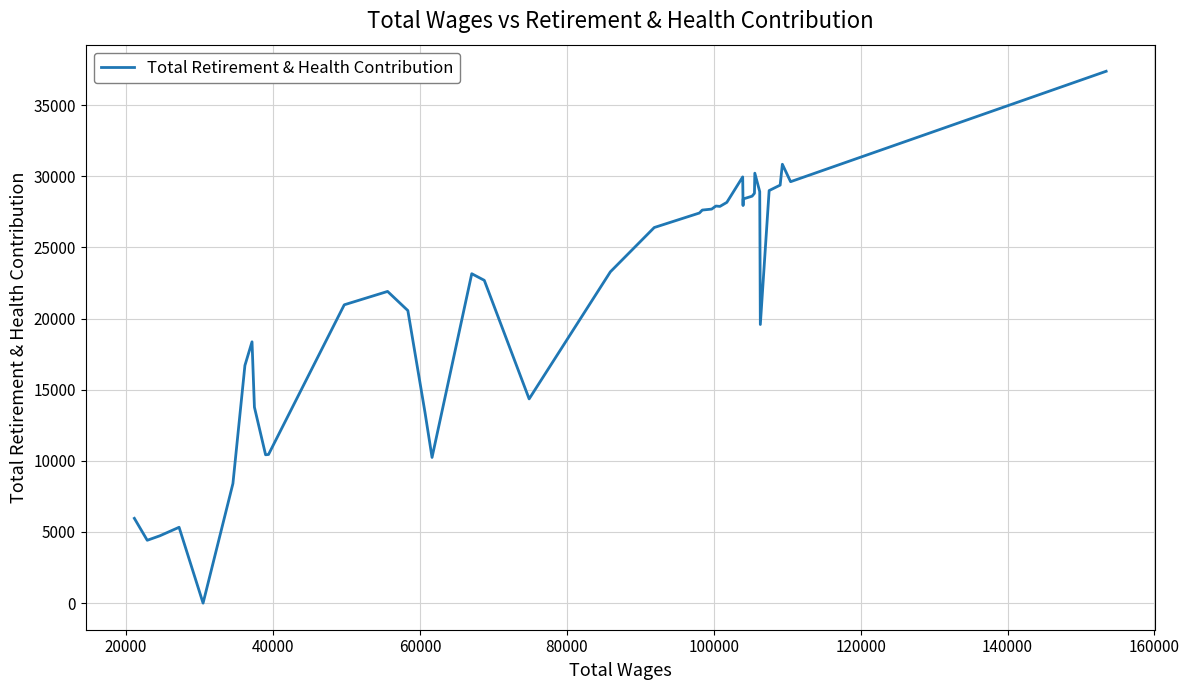

What is the maximum value shown in the chart?

37383